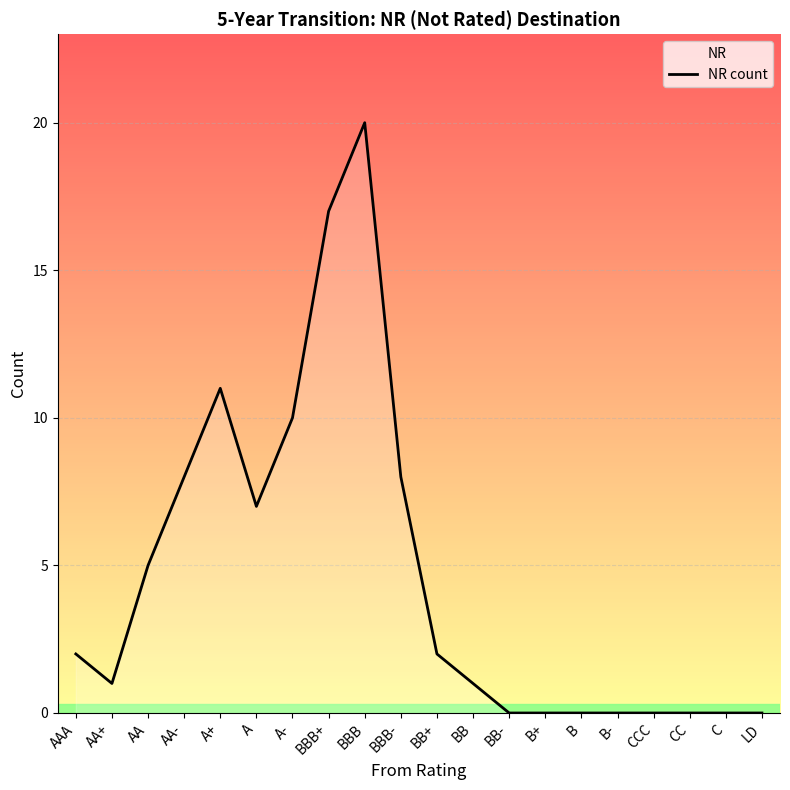

True or false: there are more than 0 points higher than both neighbors.

True